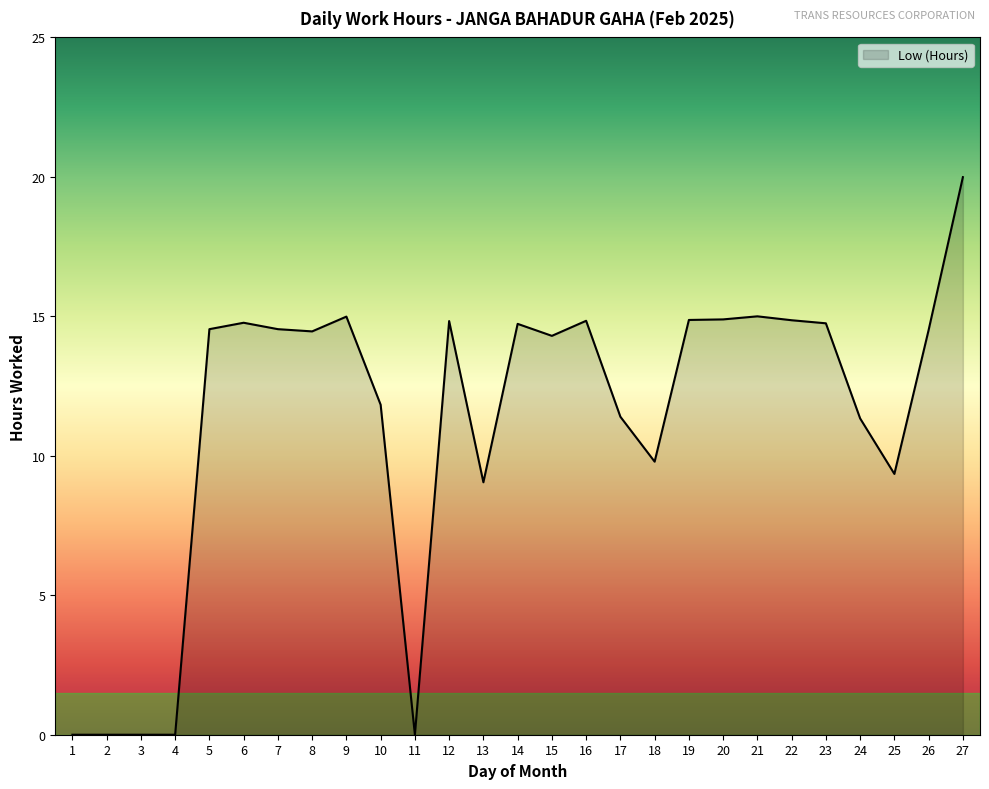

How many lines are shown in the chart?

1